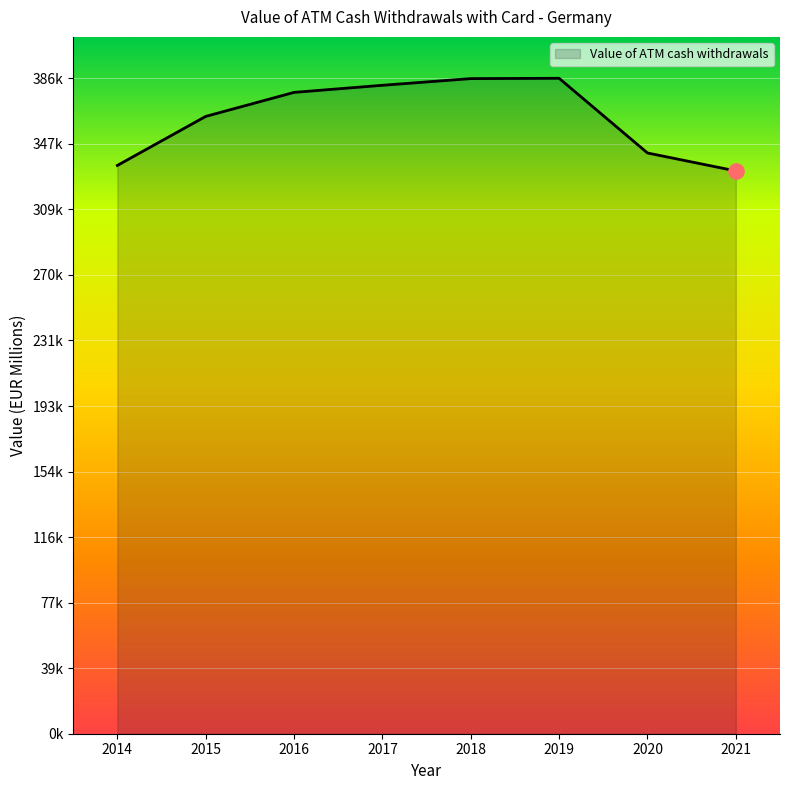

Is this an area chart (filled region under the line)?

Yes